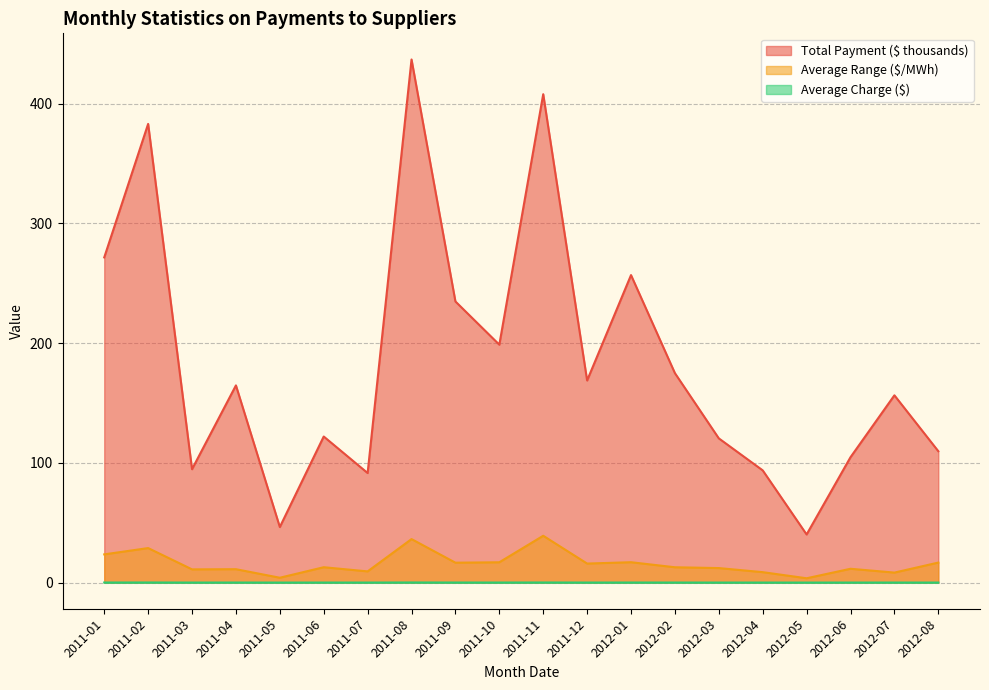

What is the sum of all Total Payment ($ thousands) values?

3678.1